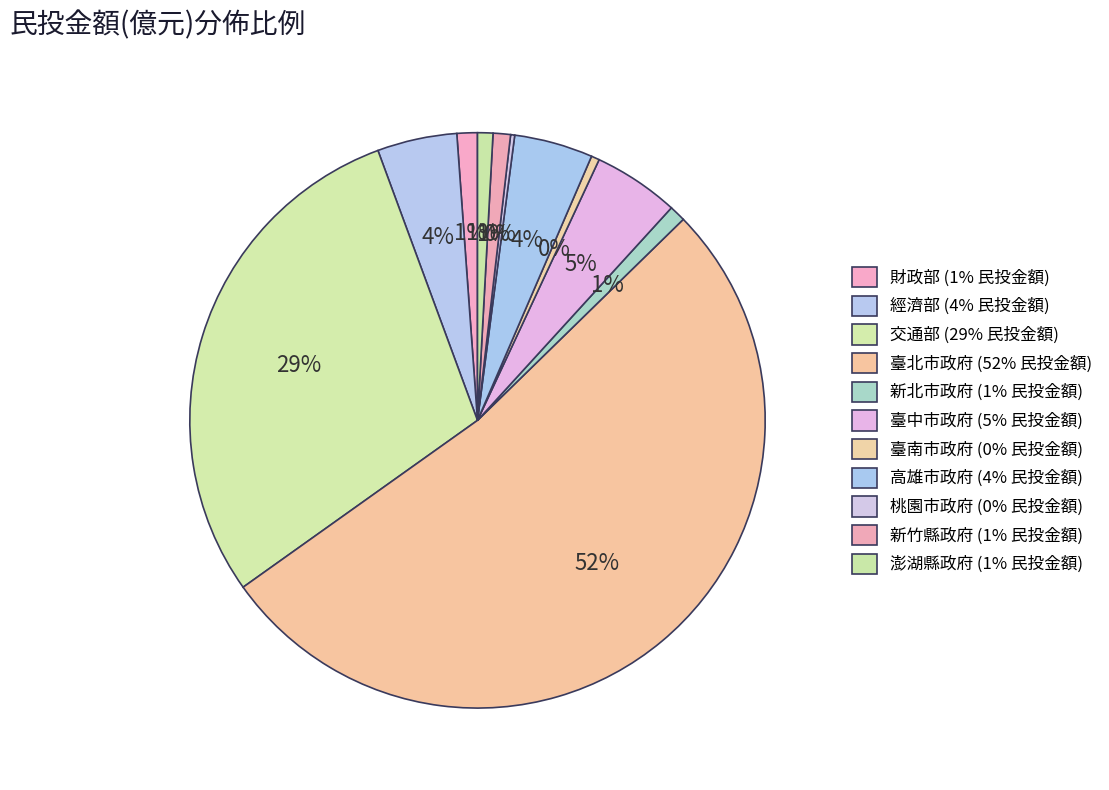

What portion of the pie excludes 經濟部?

95.5%